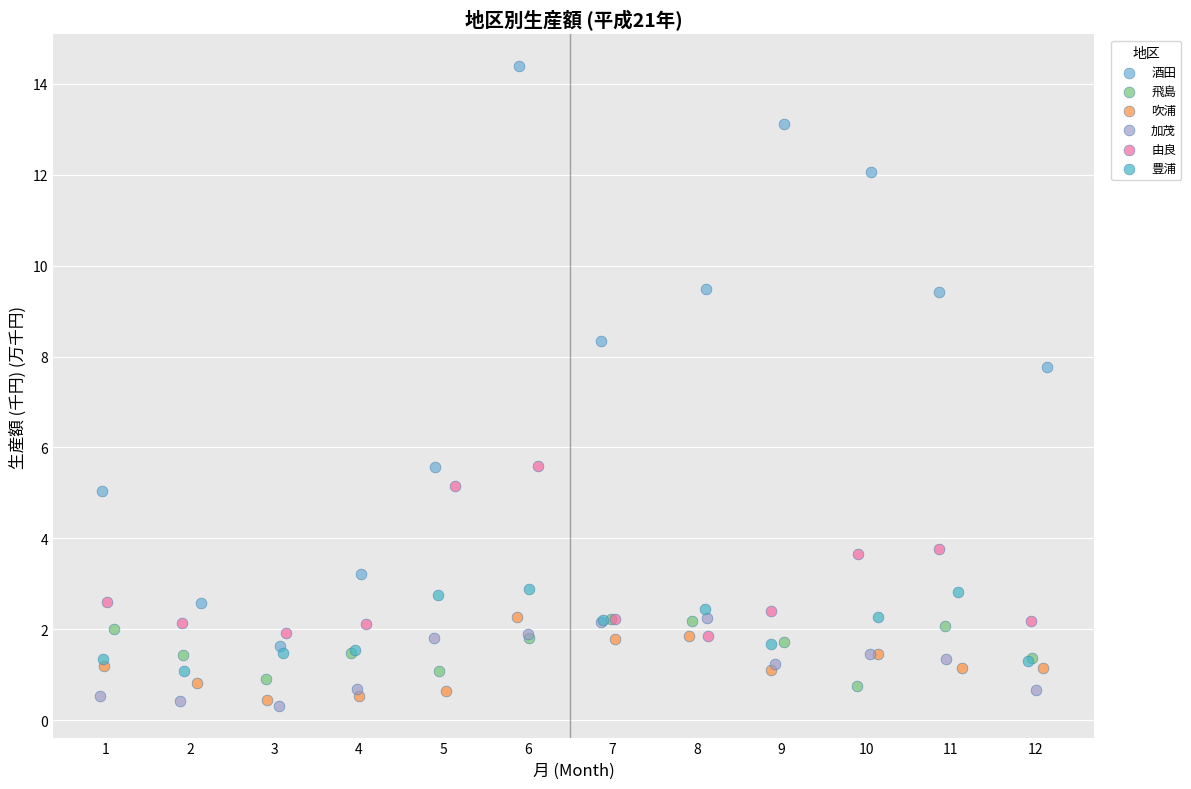

Which series reaches the maximum Y coordinate?

酒田